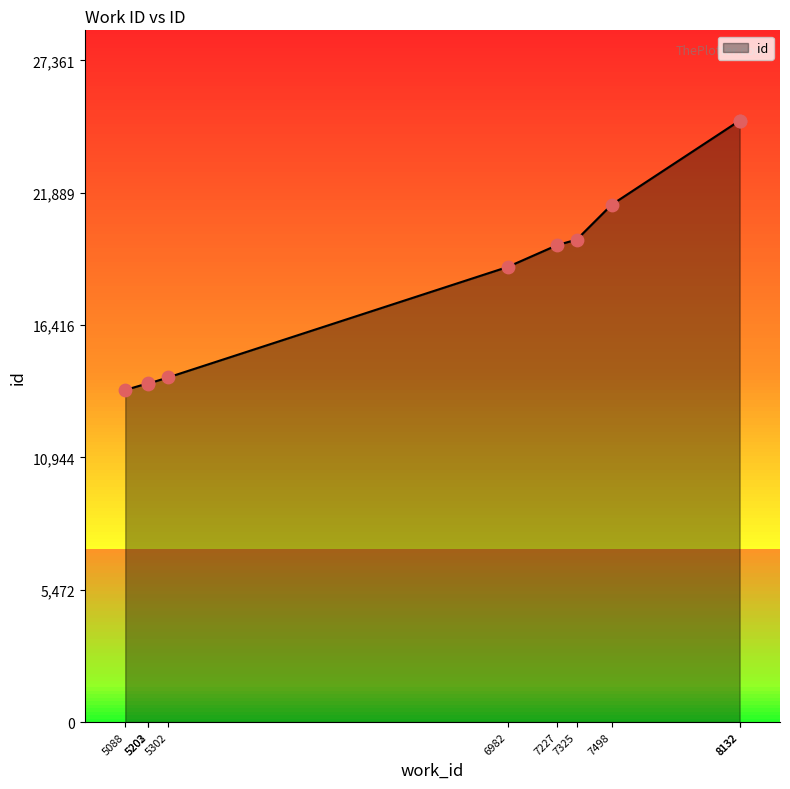

Approximately how many times larger is the value at 5088 compared to 8132?

0.6